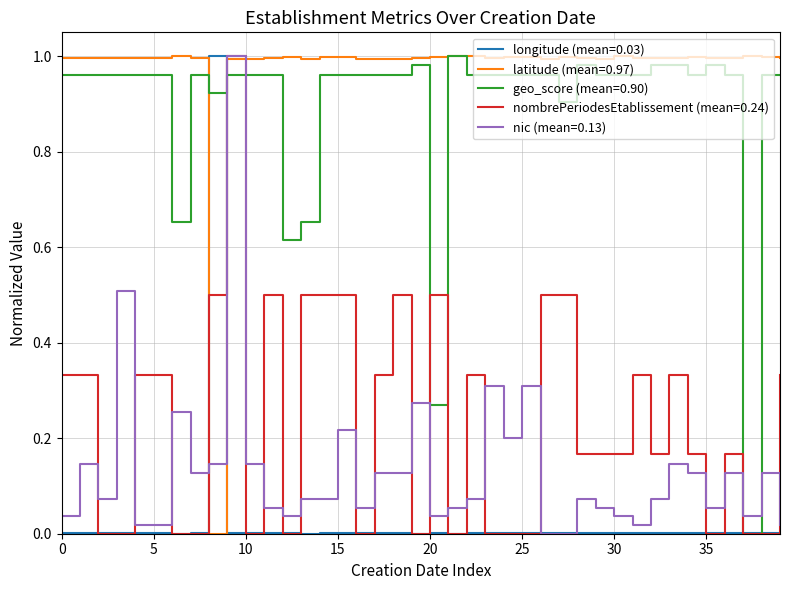

Which series has the largest total across all categories?

latitude (mean=0.97)